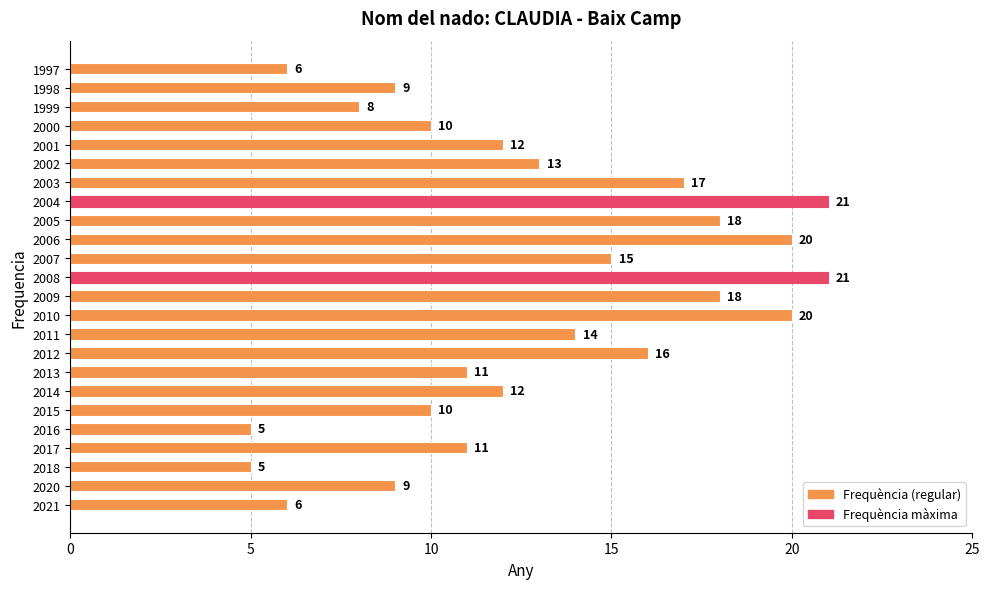

How many values are below 12?

11